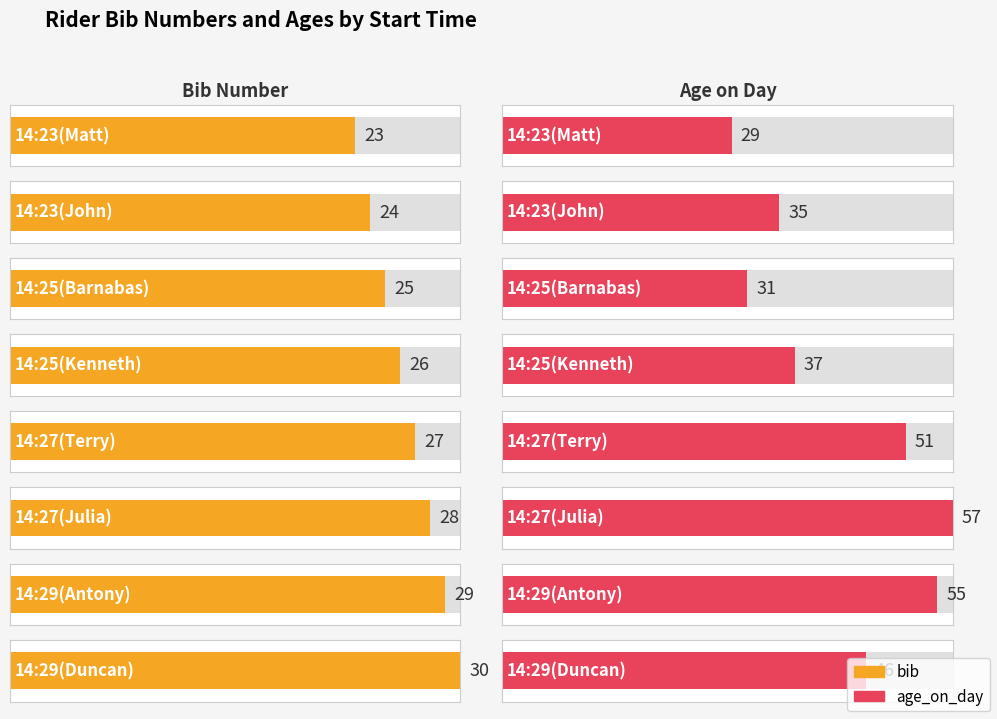

What is the maximum value shown in the chart?

57